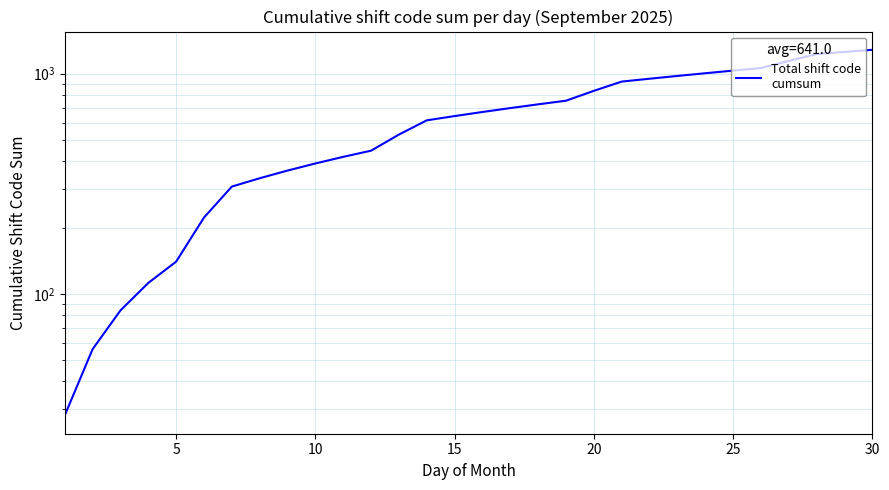

What is the value of the 15th point from the left?

642